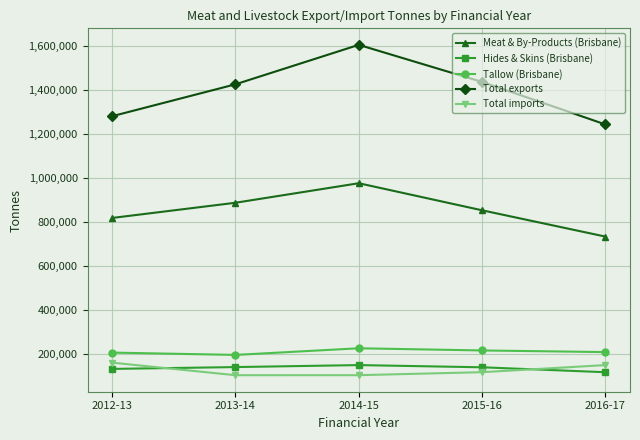

Which series has the widest spread of values?

Total exports